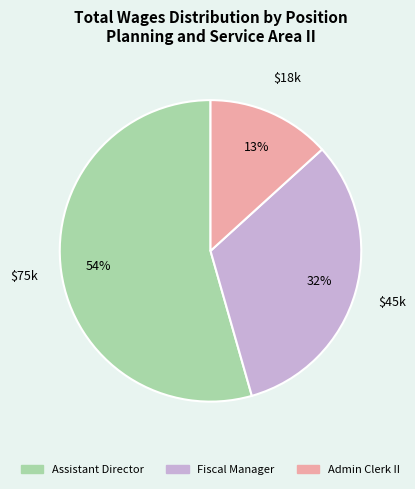

Is Assistant Director the majority of the pie?

Yes